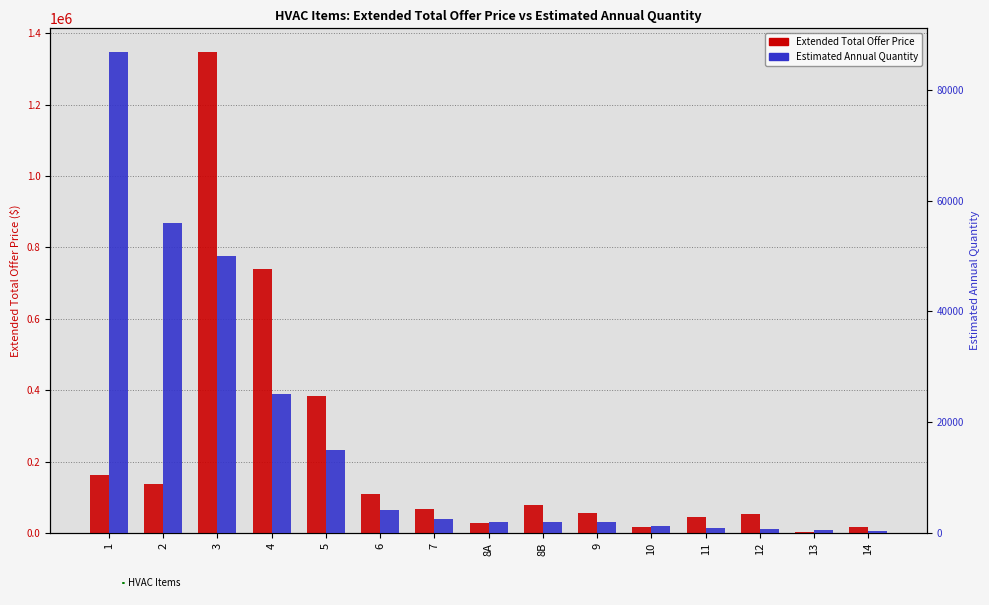

What is the sum of the Estimated Annual Quantity values at 7 and 14?

2861.0